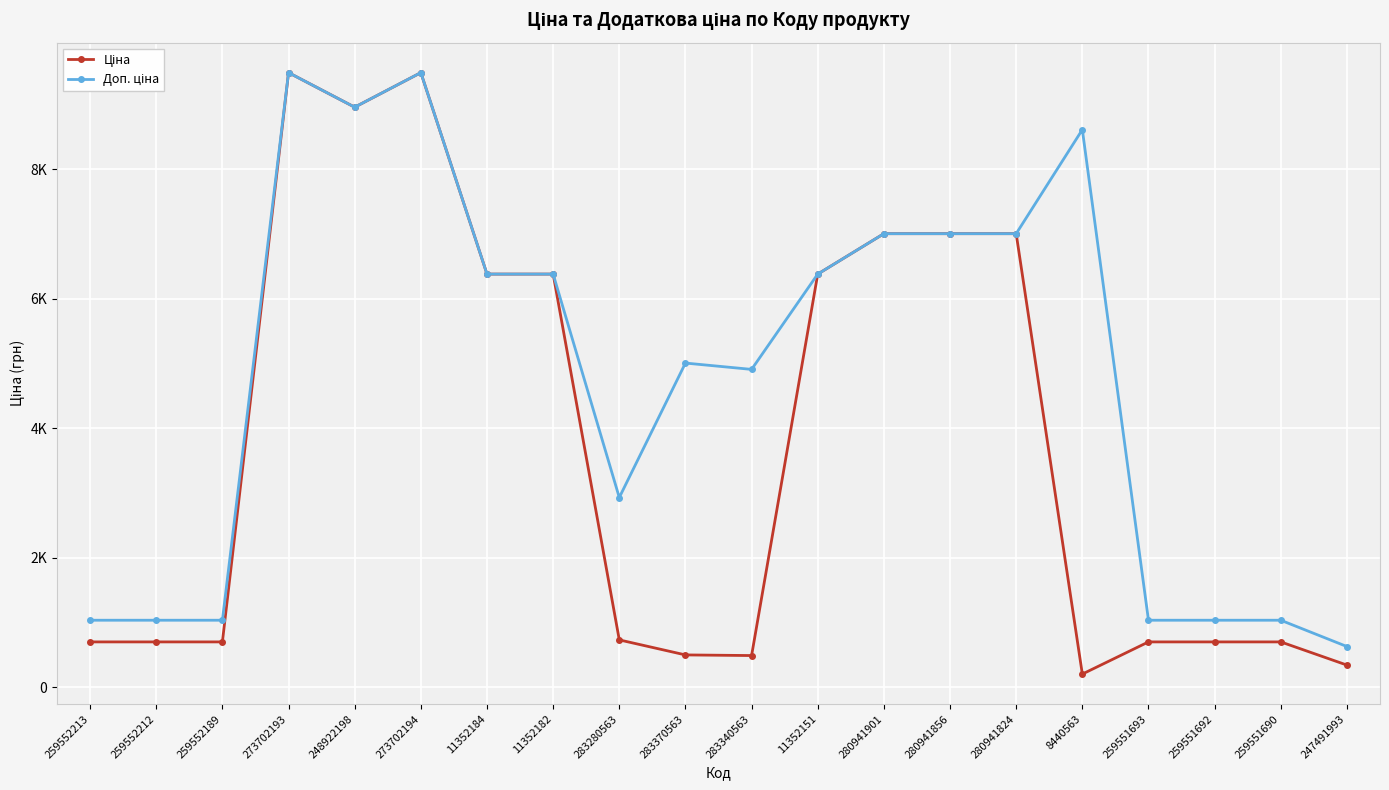

Is this an area chart (filled region under the line)?

No